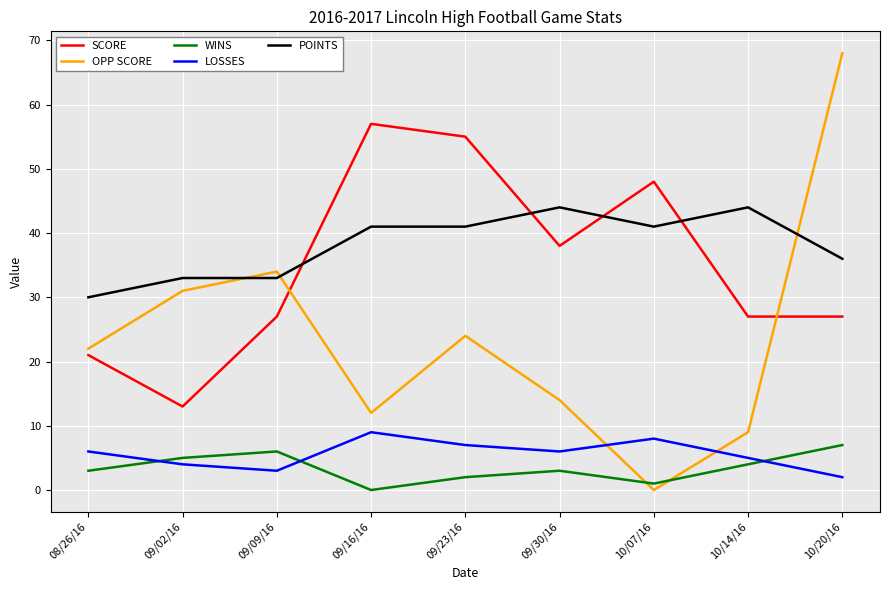

After their last crossing, which series has the higher values: OPP SCORE or WINS?

OPP SCORE